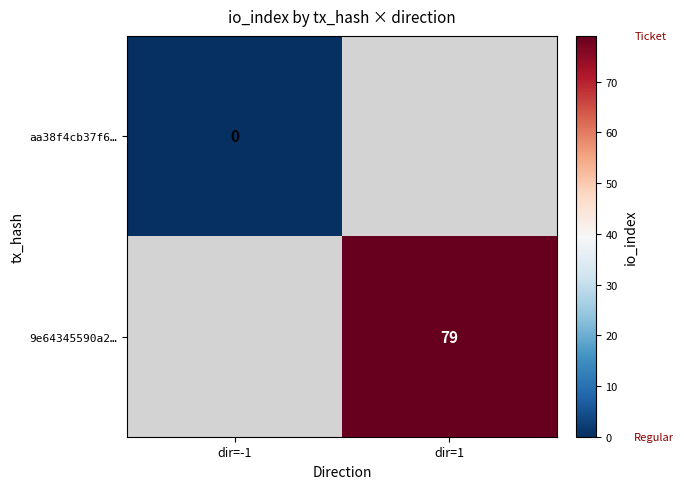

Is it true that 9e64345590a2… equals 135 at dir=1?

False